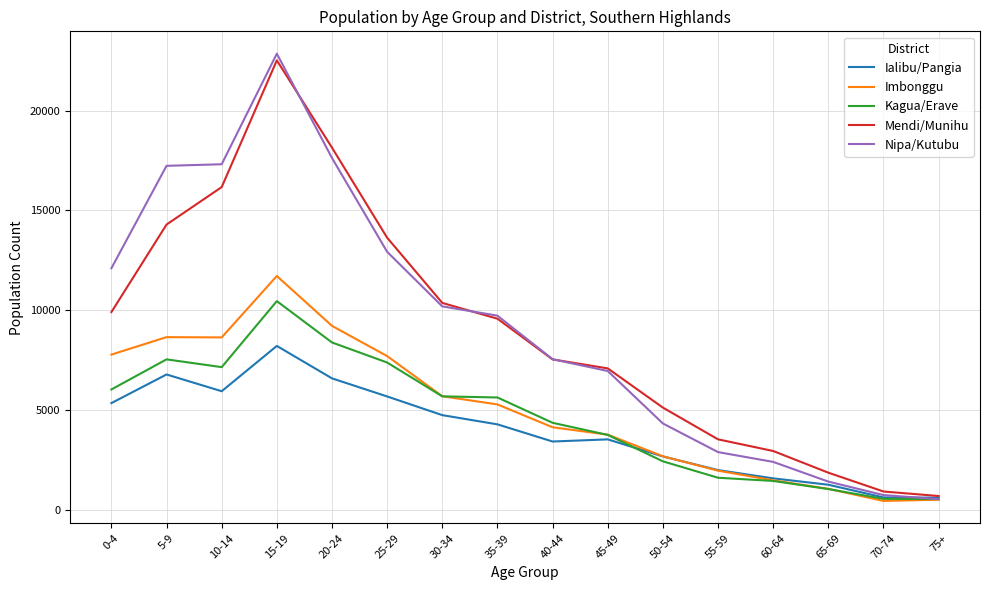

Which series changed the most between 5-9 and 15-19?

Mendi/Munihu